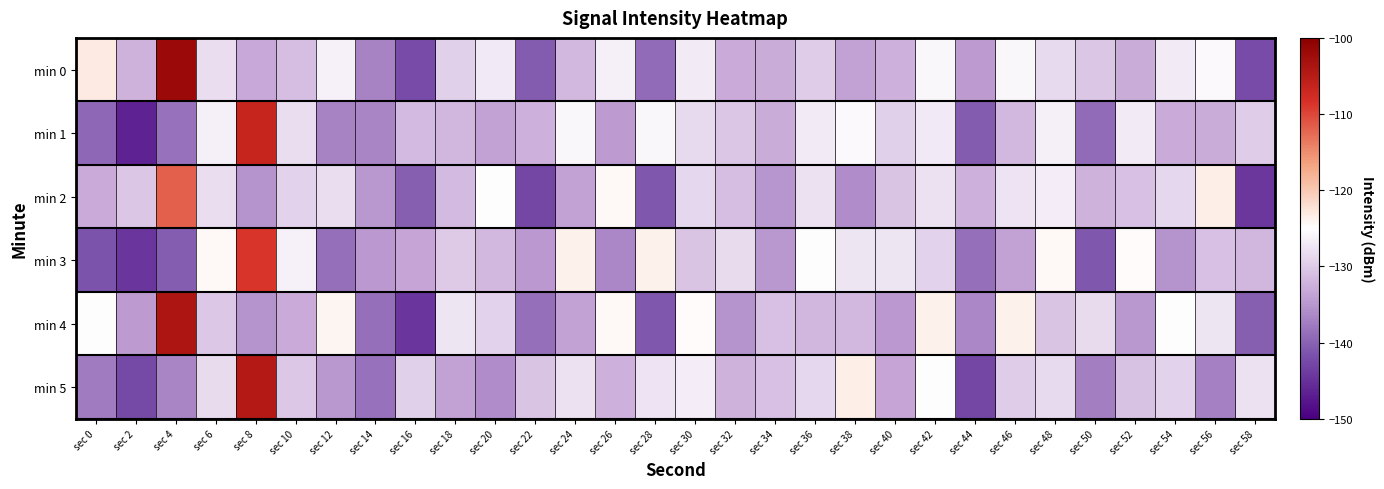

At which category does the chart reach its peak across all series?

sec 4